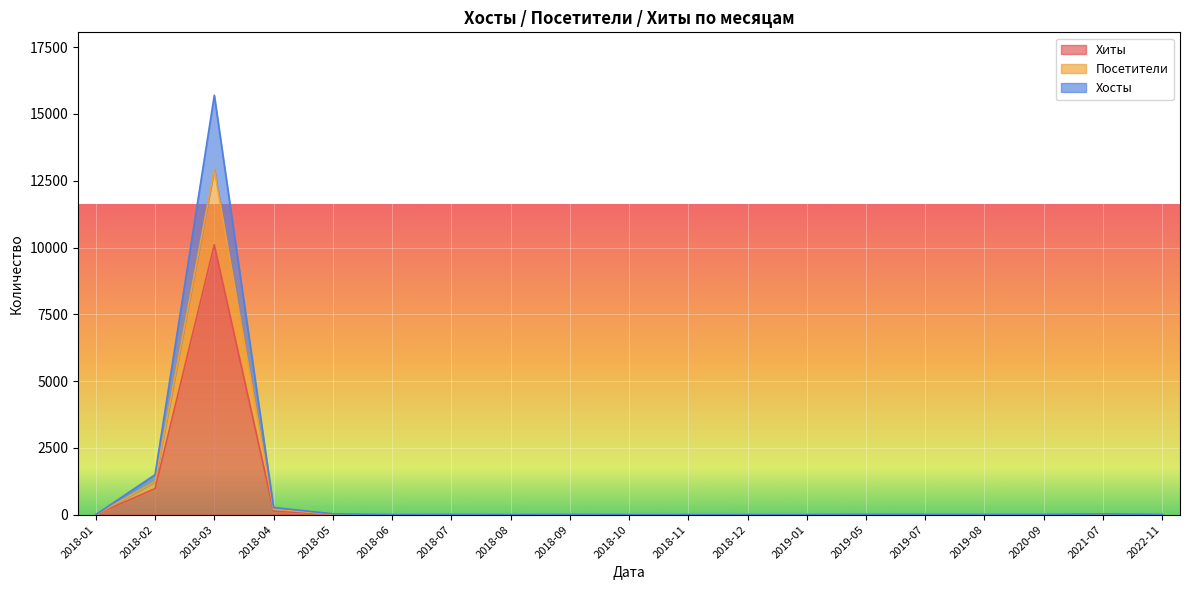

How many data points in Посетители are above 3?

7